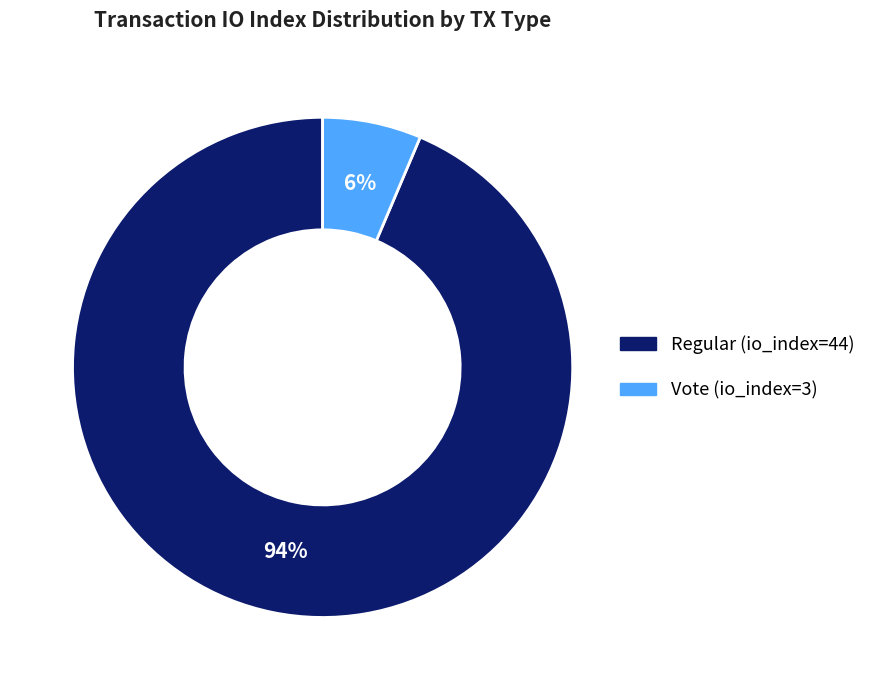

To the nearest percent, what is the average slice percentage?

50%